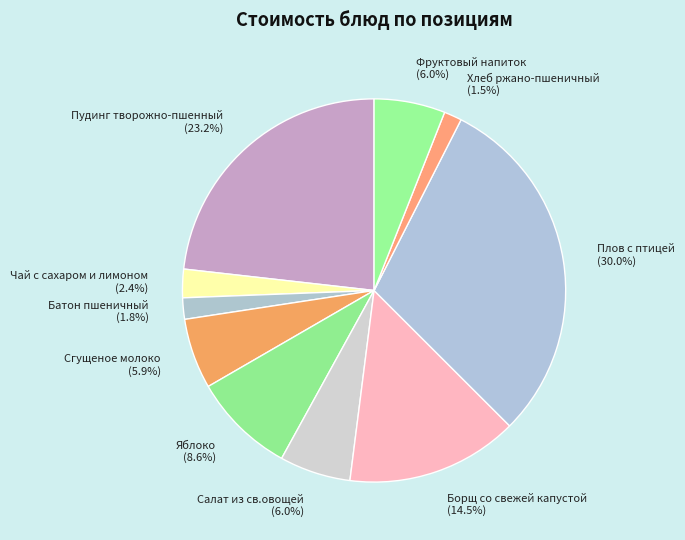

To the nearest percent, what is the combined percentage of Пудинг творожно-пшенный and Хлеб ржано-пшеничный?

25%